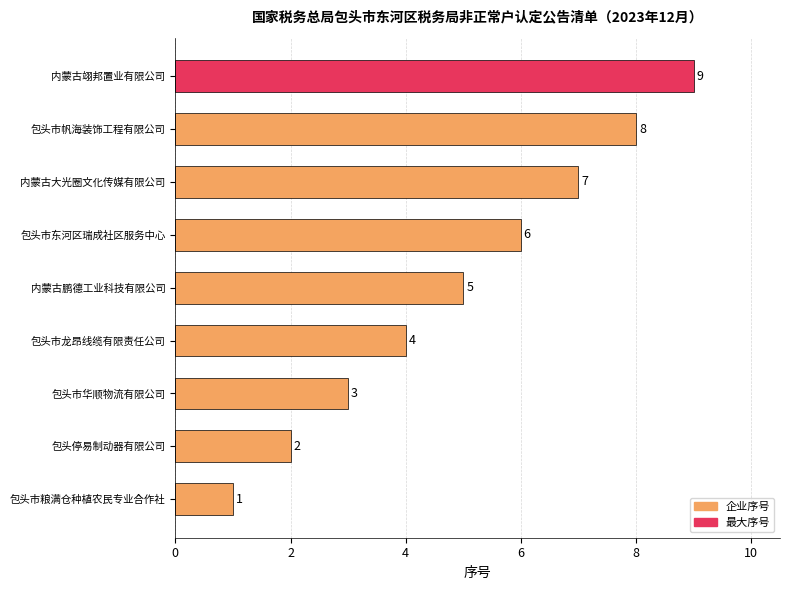

At which label is the value closest to 5?

内蒙古鹏德工业科技有限公司